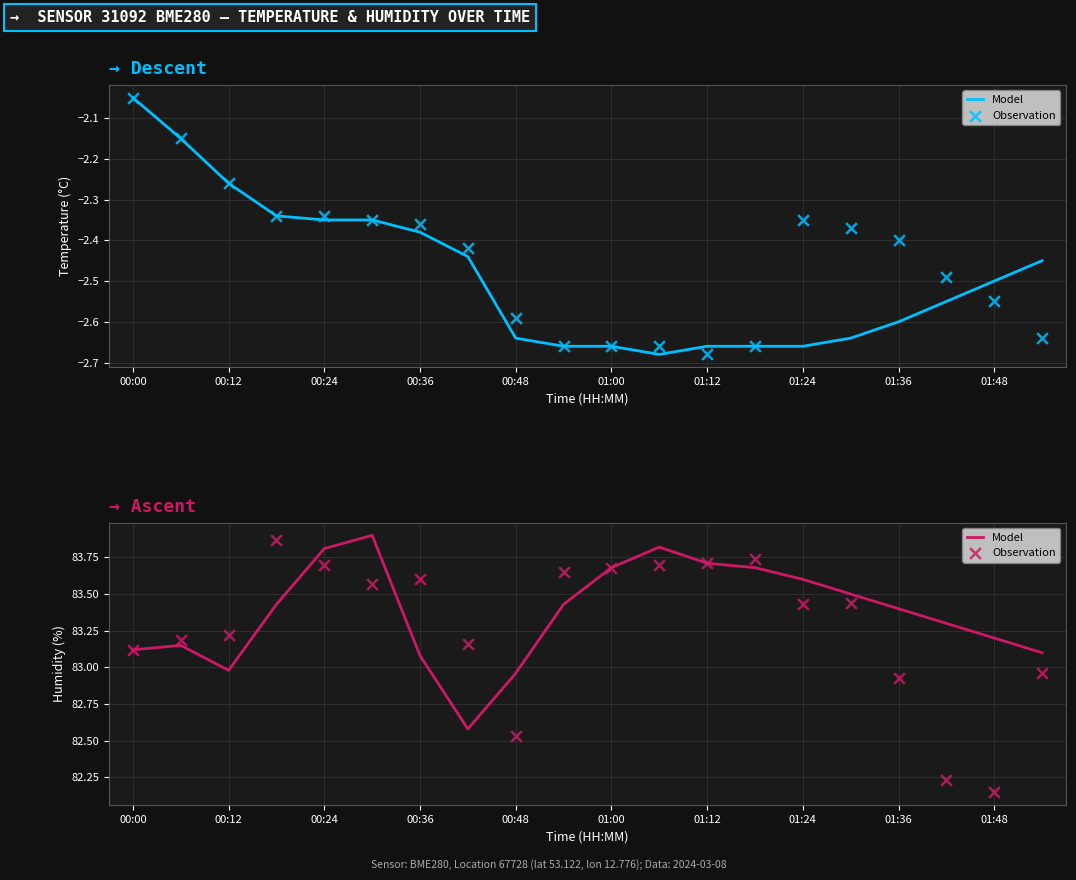

Which series has the largest Y range (max minus min)?

Observation